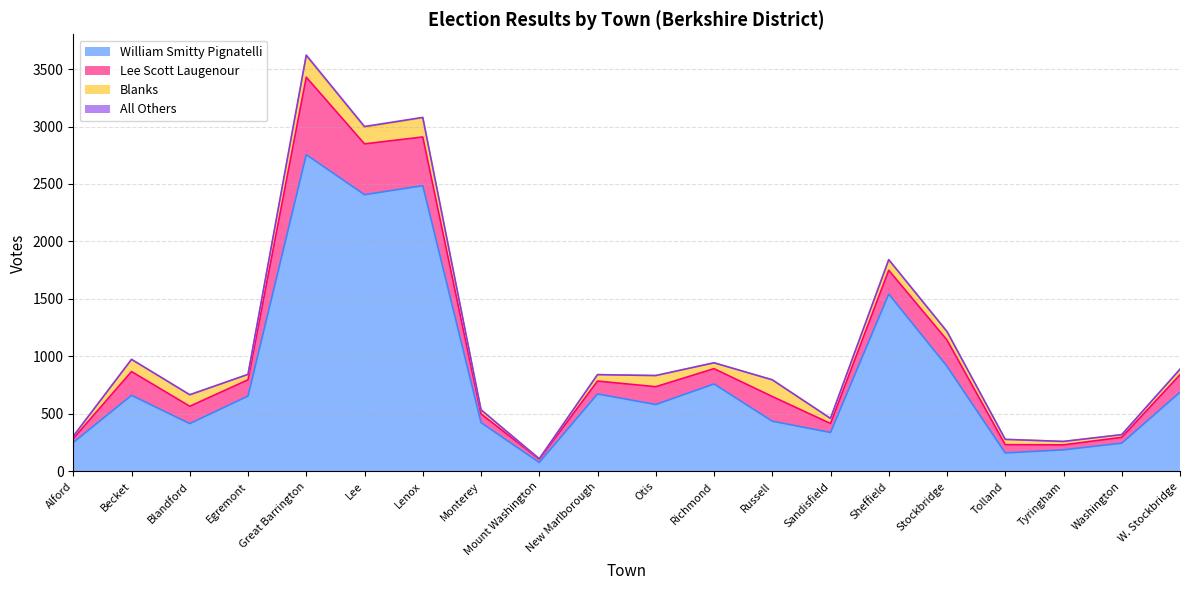

Rank the series by their maximum value, from lowest to highest.

All Others, Blanks, Lee Scott Laugenour, William Smitty Pignatelli